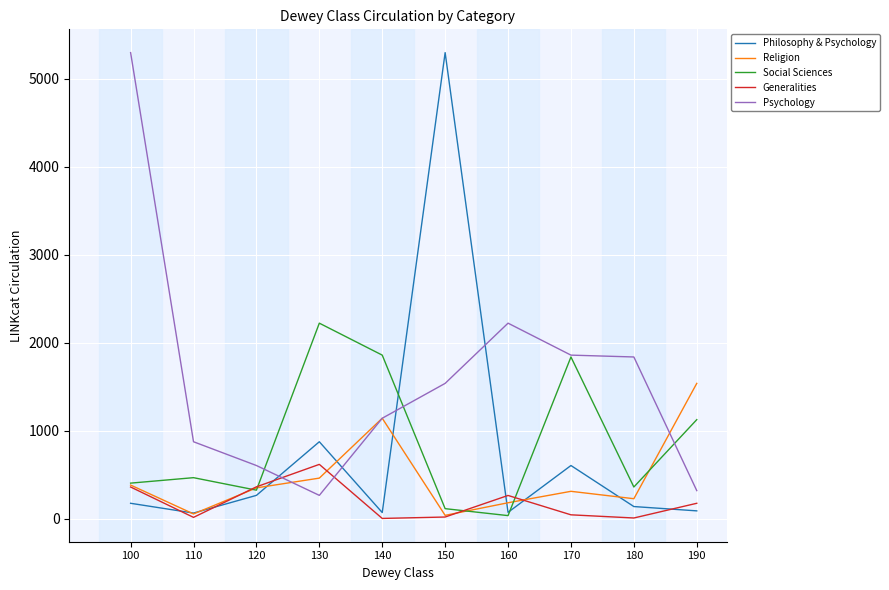

The value of Generalities at 100 is 361. True or false?

True